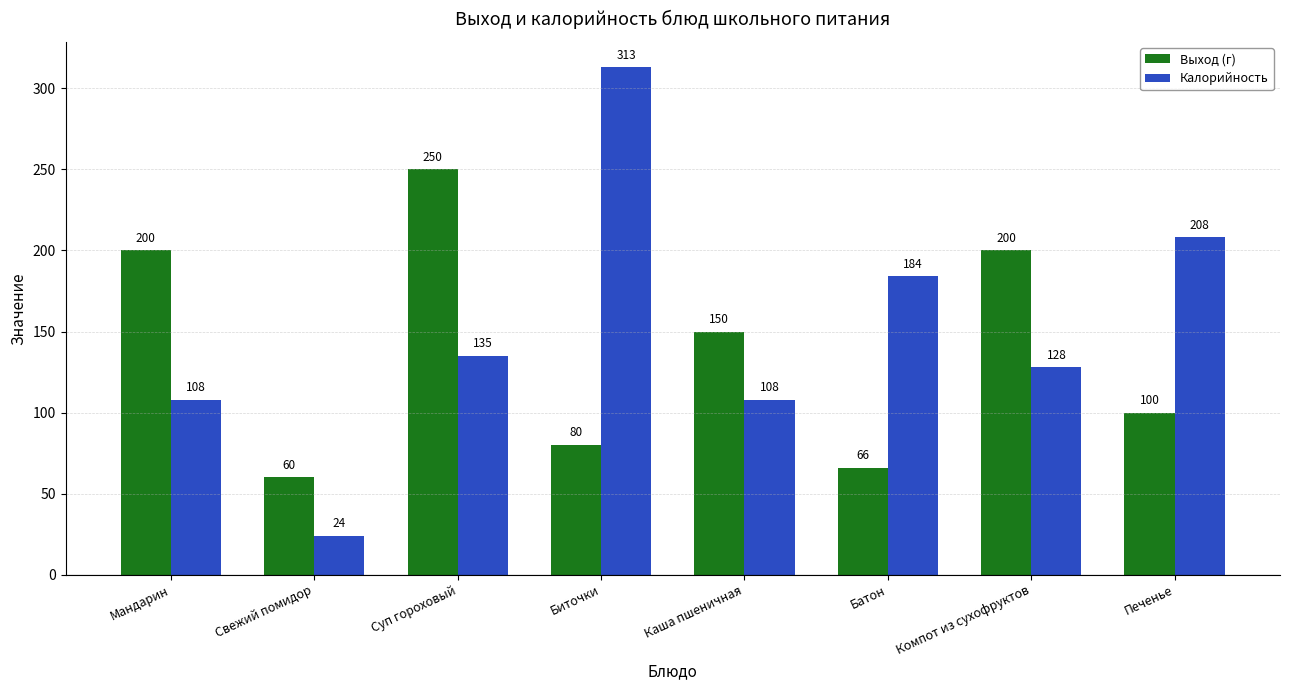

At which label does Выход (г) first exceed 150?

Мандарин